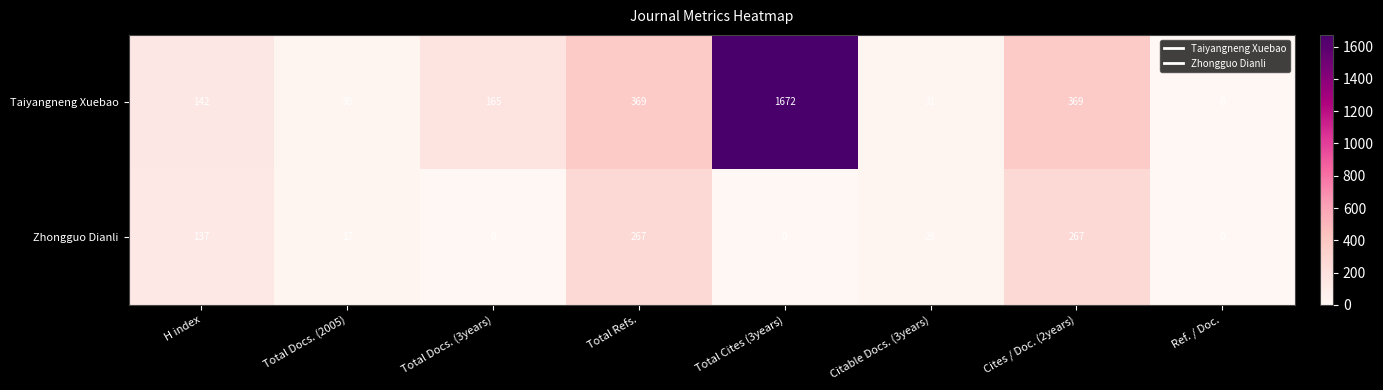

How many data points in Taiyangneng Xuebao are less than 165?

4